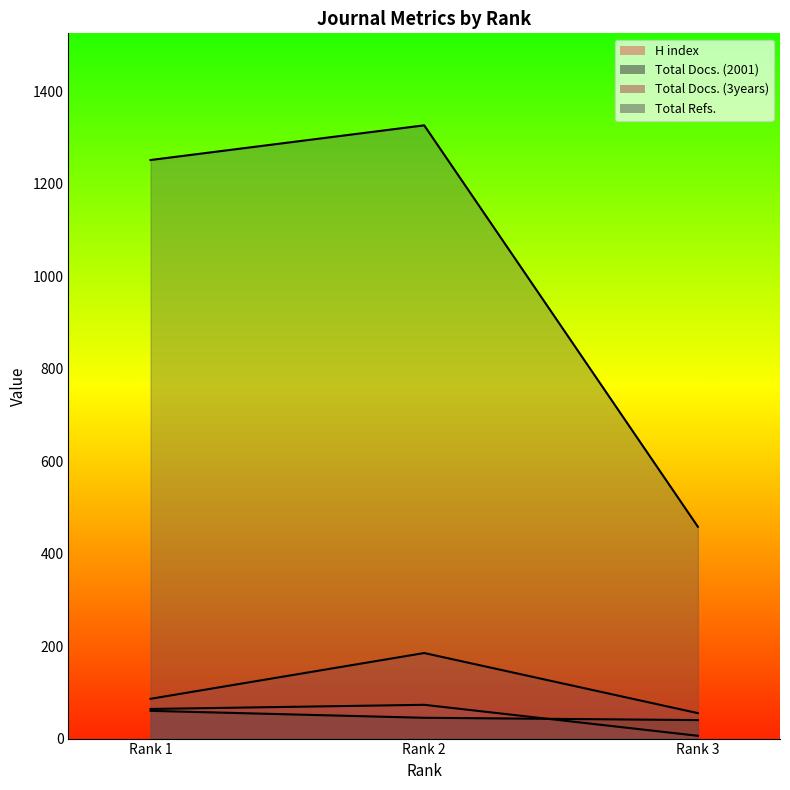

What is the approximate value of Total Docs. (2001) at Rank 3?

40